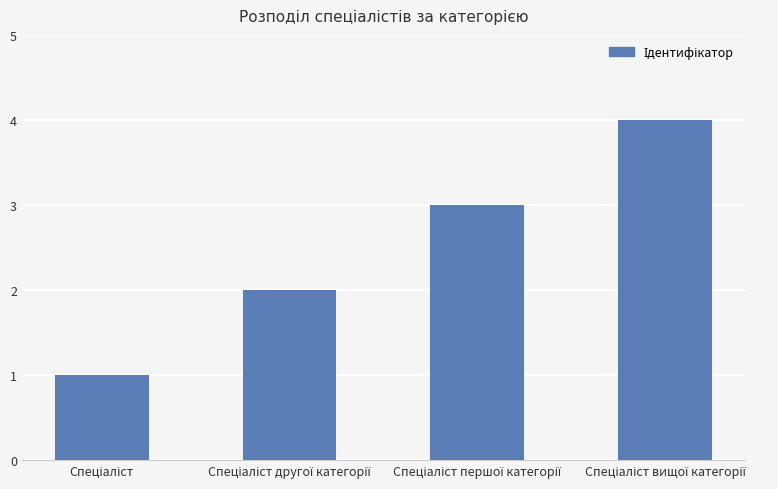

What is the difference between the maximum and minimum values?

3